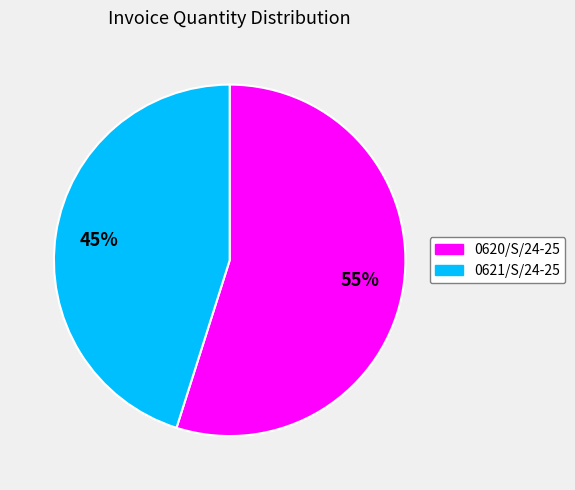

To the nearest percent, what portion does 0621/S/24-25 represent?

45%